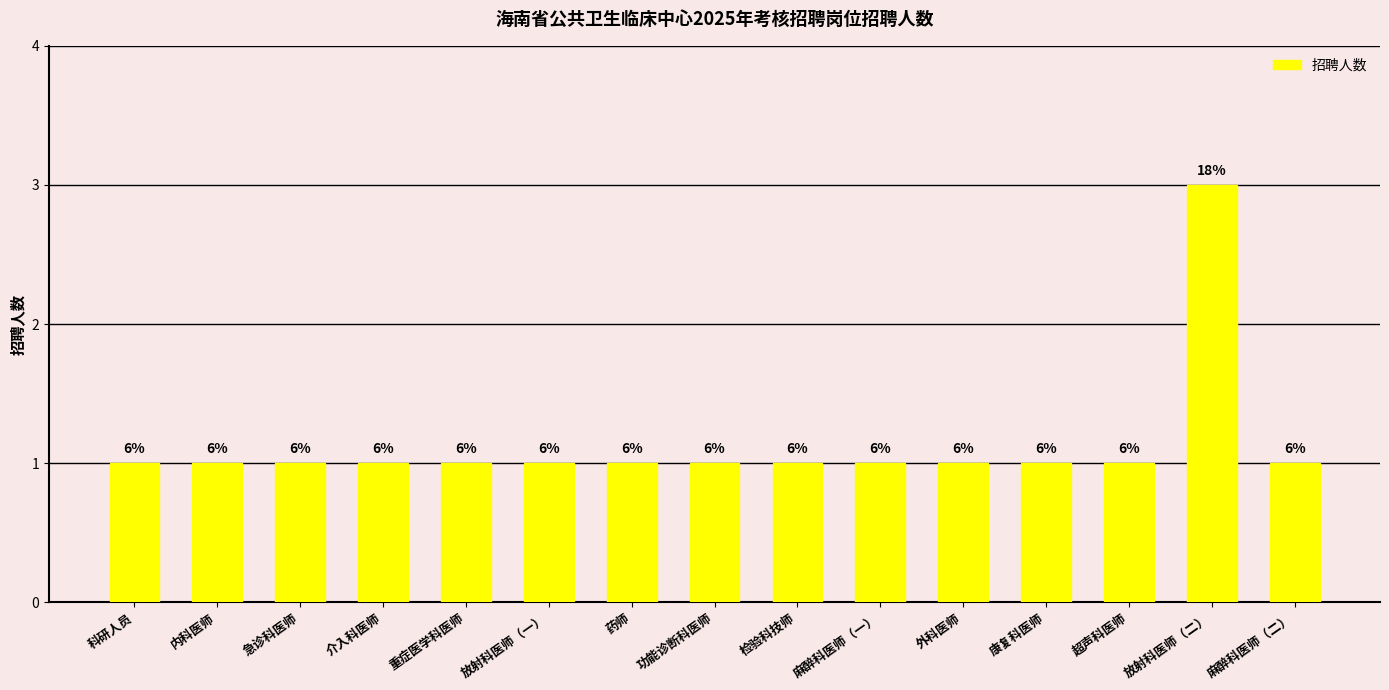

How many bars are there in total?

15